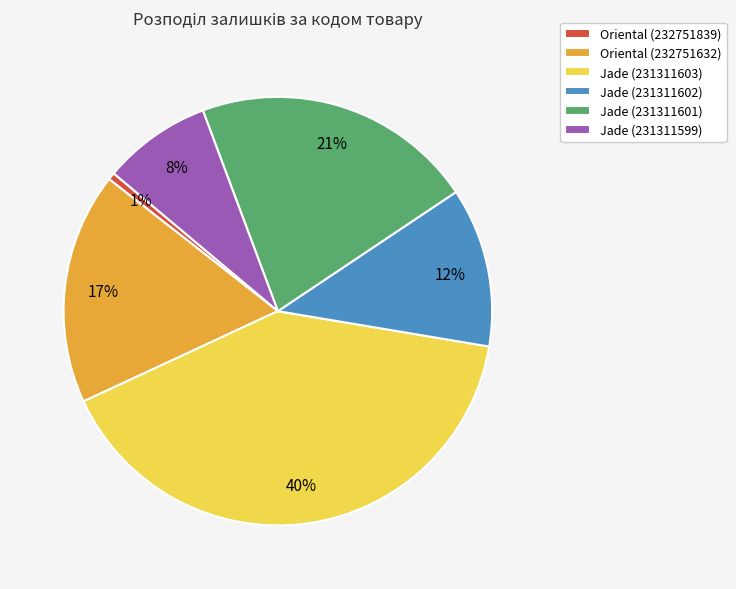

Does any single category account for the majority?

No